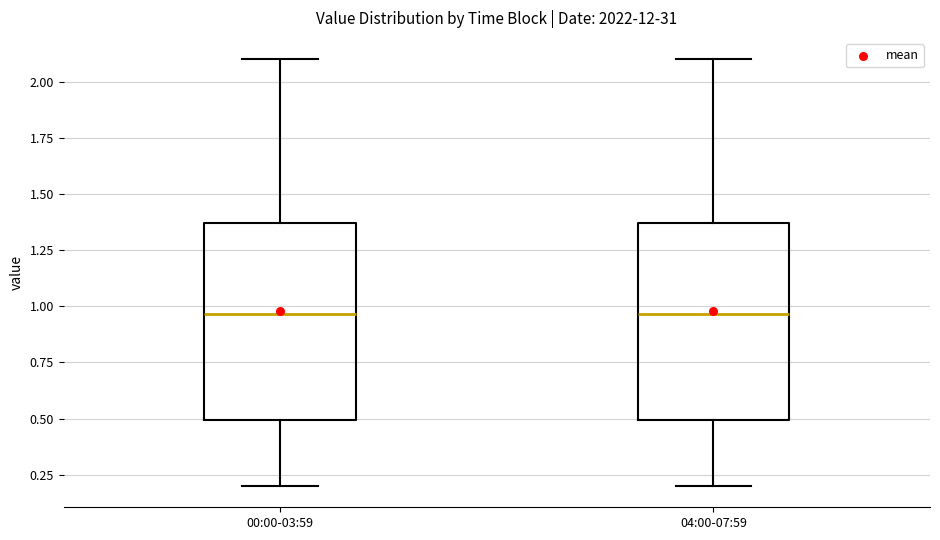

Reading left to right, read every box against the y-axis: the position of its median line, the range the box covers, and the ends of its whiskers. The values are not printed on the chart, so give them approximately, as read against the axis.

00:00-03:59: median 0.95, box 0.50 to 1.35, whiskers 0.20 to 2.10
04:00-07:59: median 0.95, box 0.50 to 1.35, whiskers 0.20 to 2.10